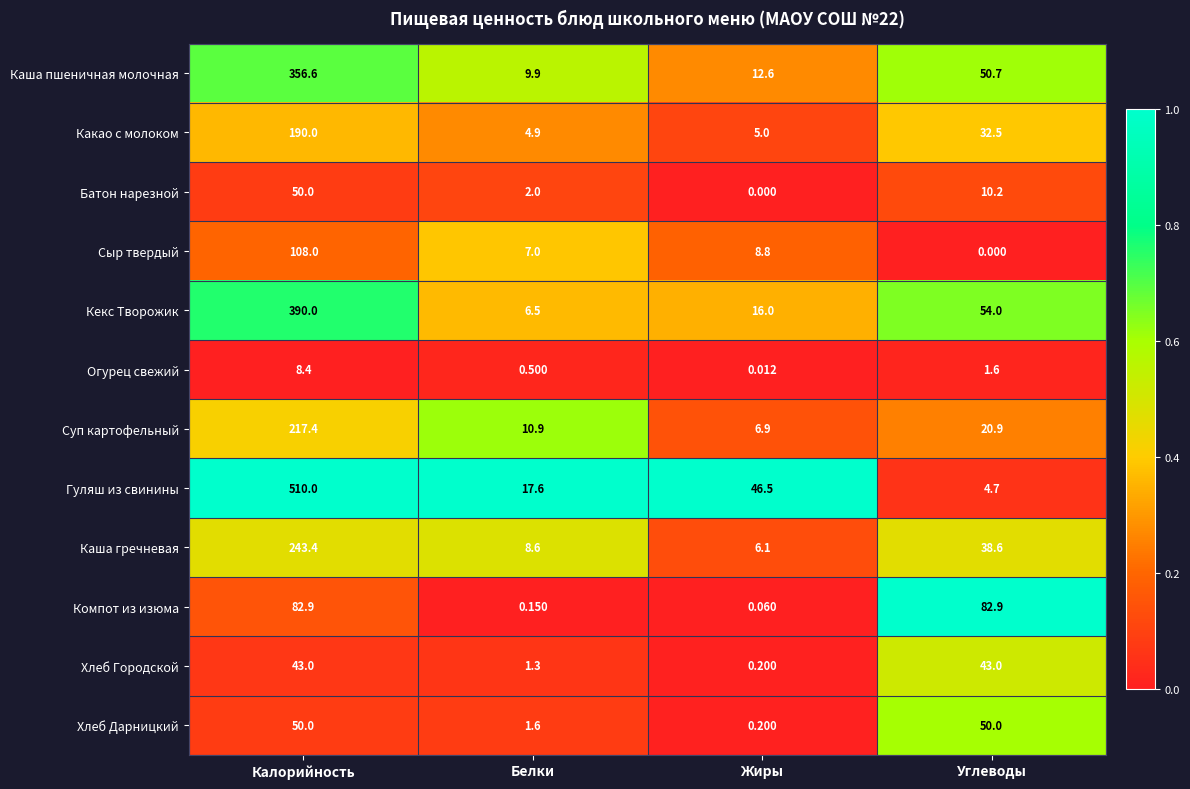

Which series has the largest total across all categories?

Гуляш из свинины